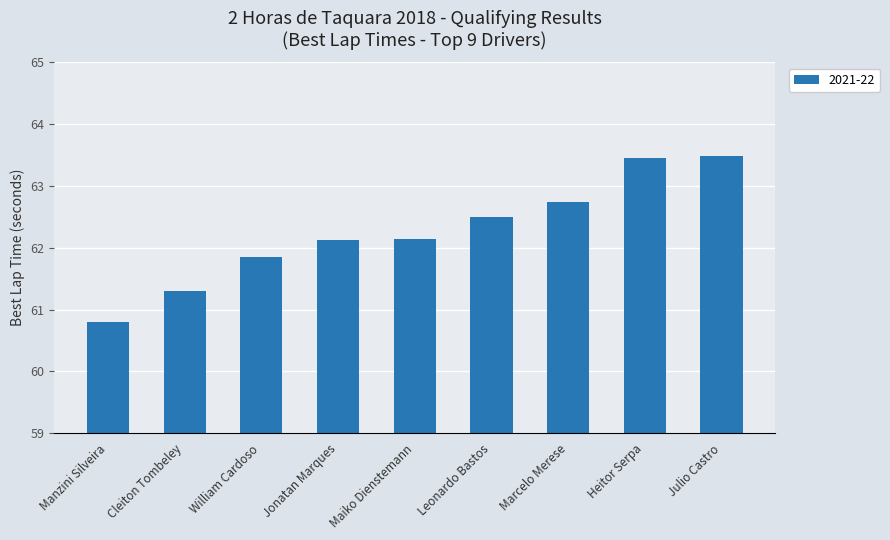

What is the average value?

62.3